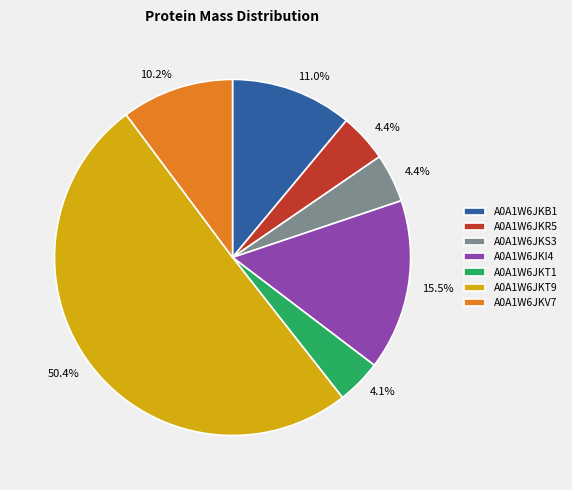

Which slice is the largest?

A0A1W6JKT9